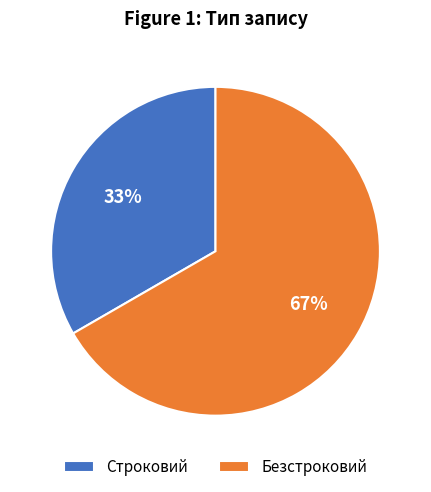

How many slices are in this pie chart?

2